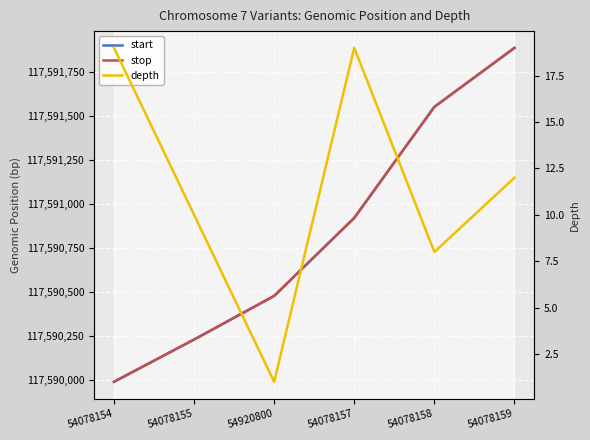

What is the average value of the start series?

117590840